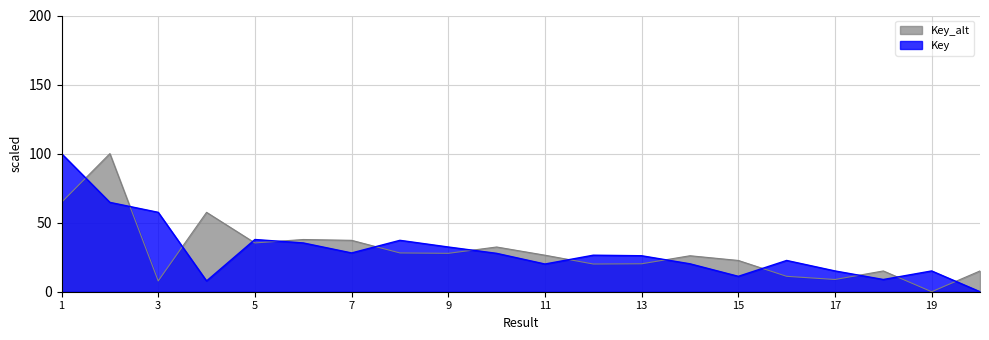

How many data points in Key_alt are above 26?

11